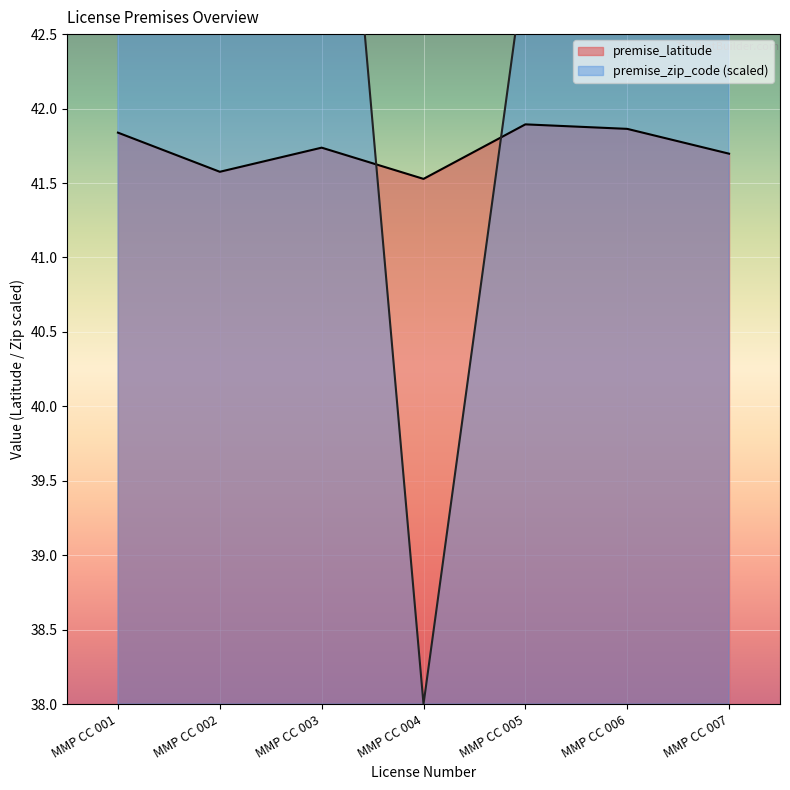

What is the difference between the maximum and second lowest values in the premise_latitude series?

0.3